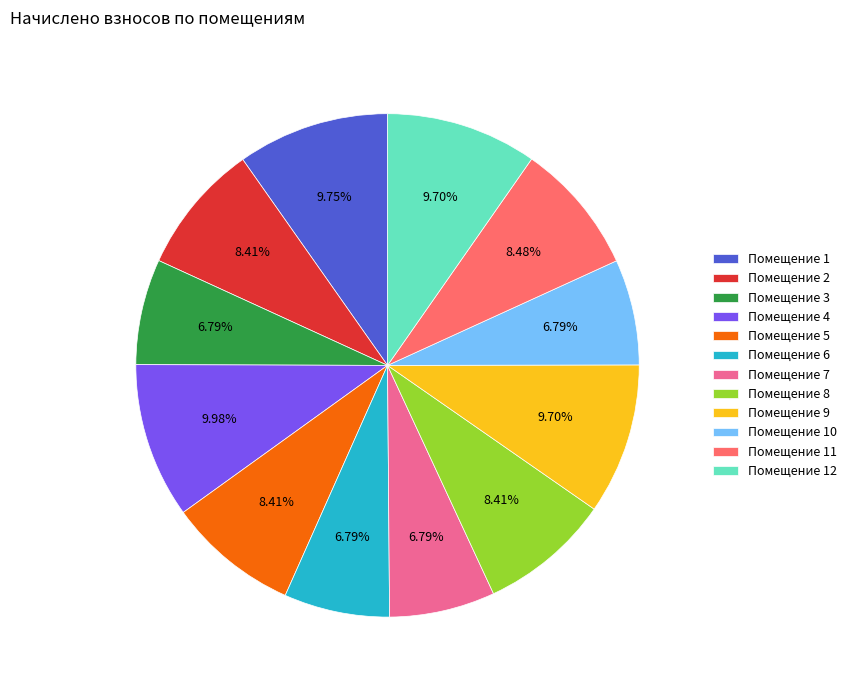

Combined, do Помещение 12 and Помещение 9 account for over 50%?

No